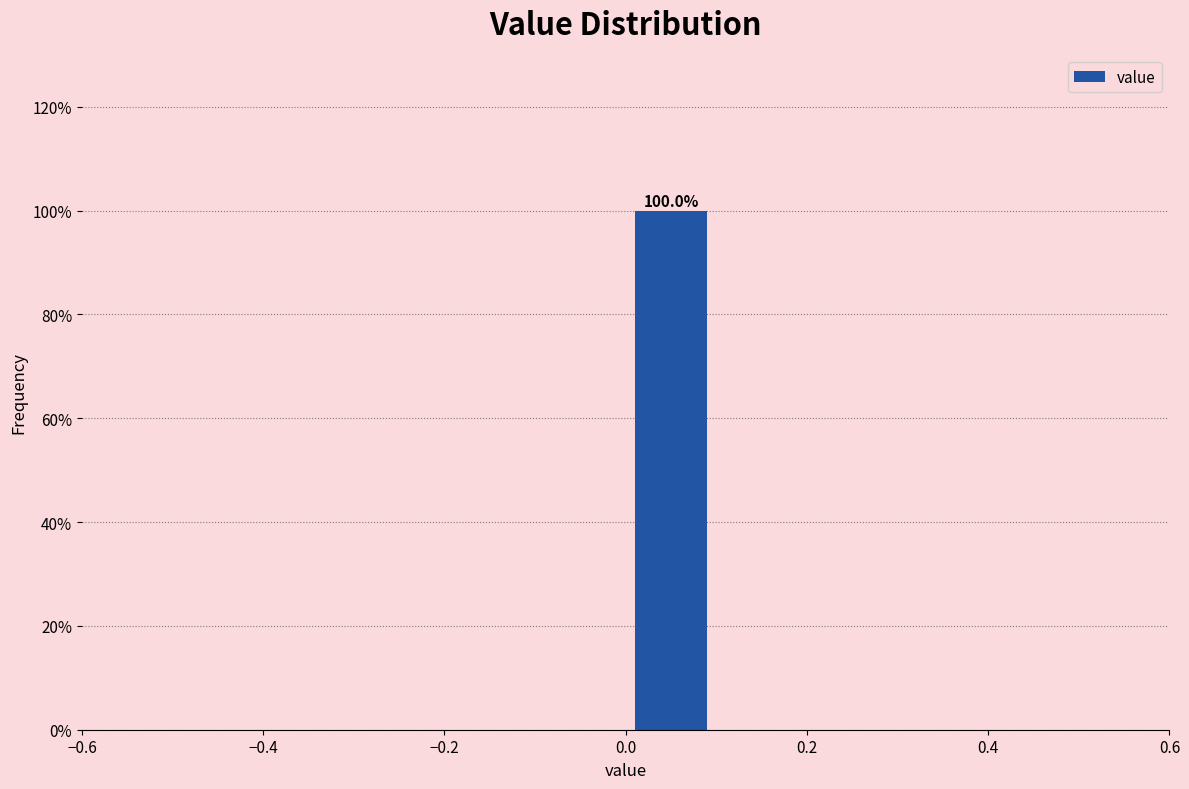

Over which range of the x-axis is the bar tallest?

0.0 to 0.1